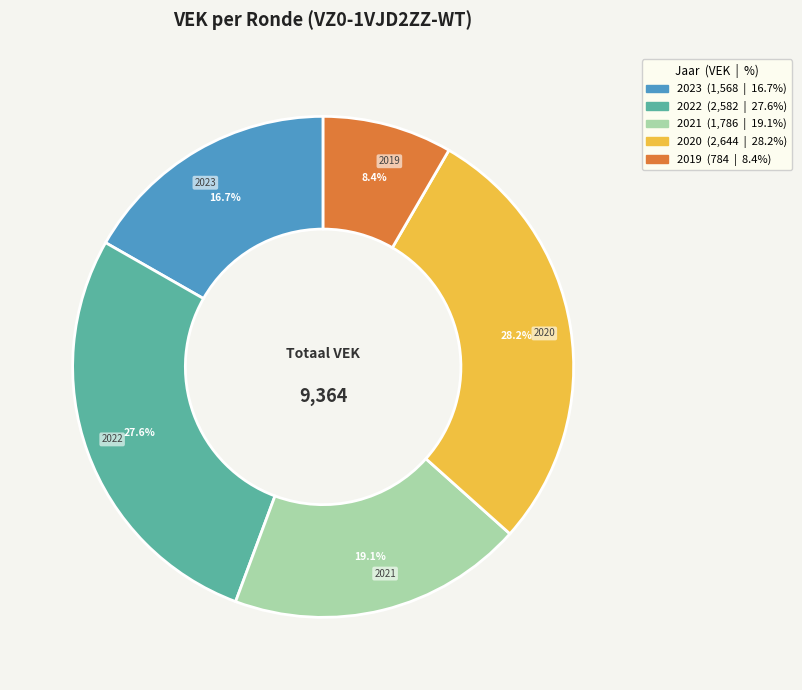

Does any single category account for the majority?

No